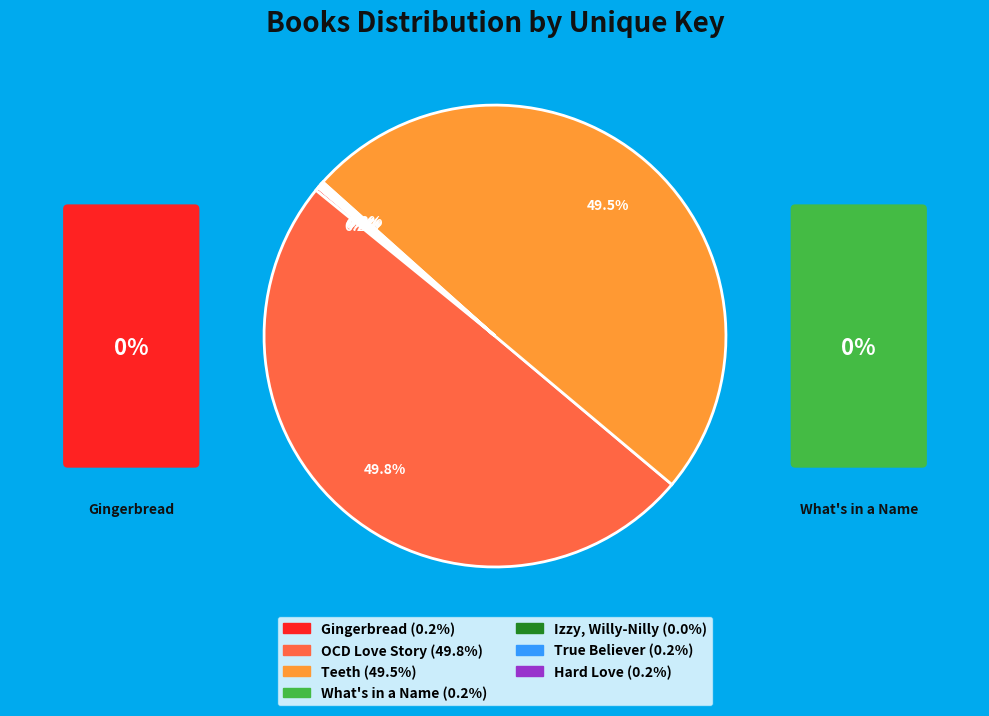

Combined, what portion of the pie is Izzy, Willy-Nilly and OCD Love Story?

49.8%